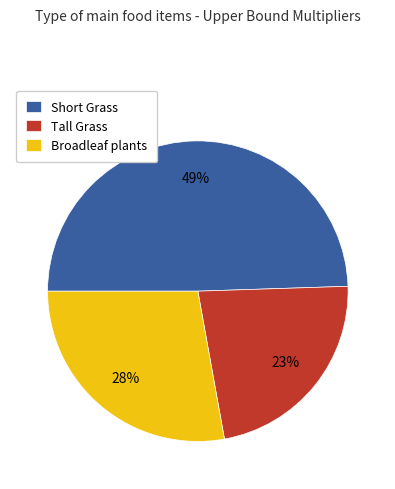

How many segments does this pie chart have?

3